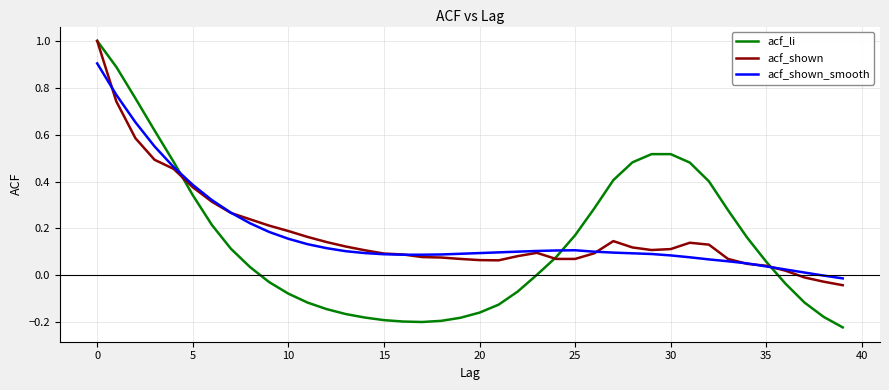

Does the chart display data point markers on the line(s)?

No